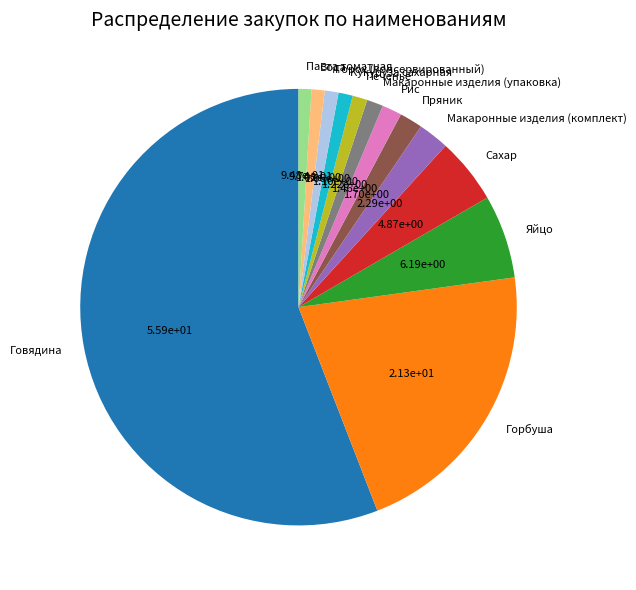

Is it true that Сахар is 5% of the pie?

True